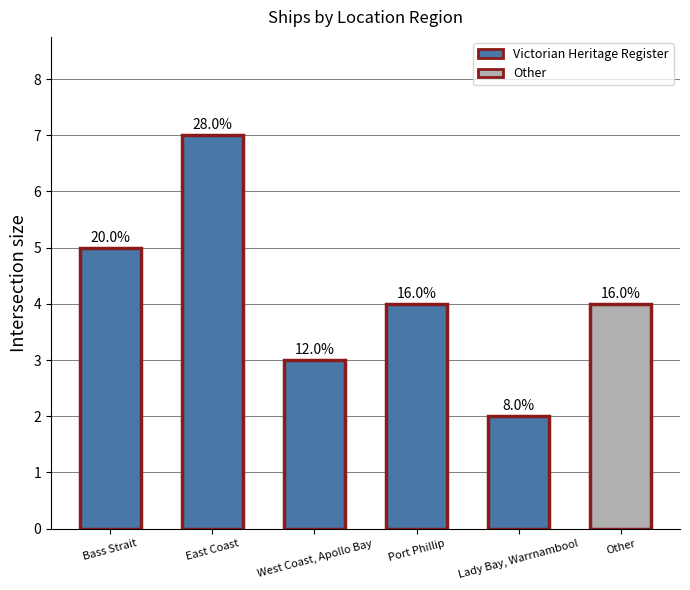

Does the chart contain any negative values?

No